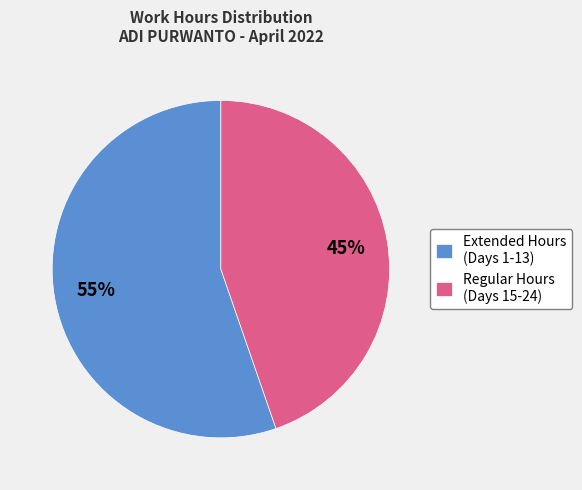

Is it true that Regular Hours (Days 15-24) is 39% of the pie?

False